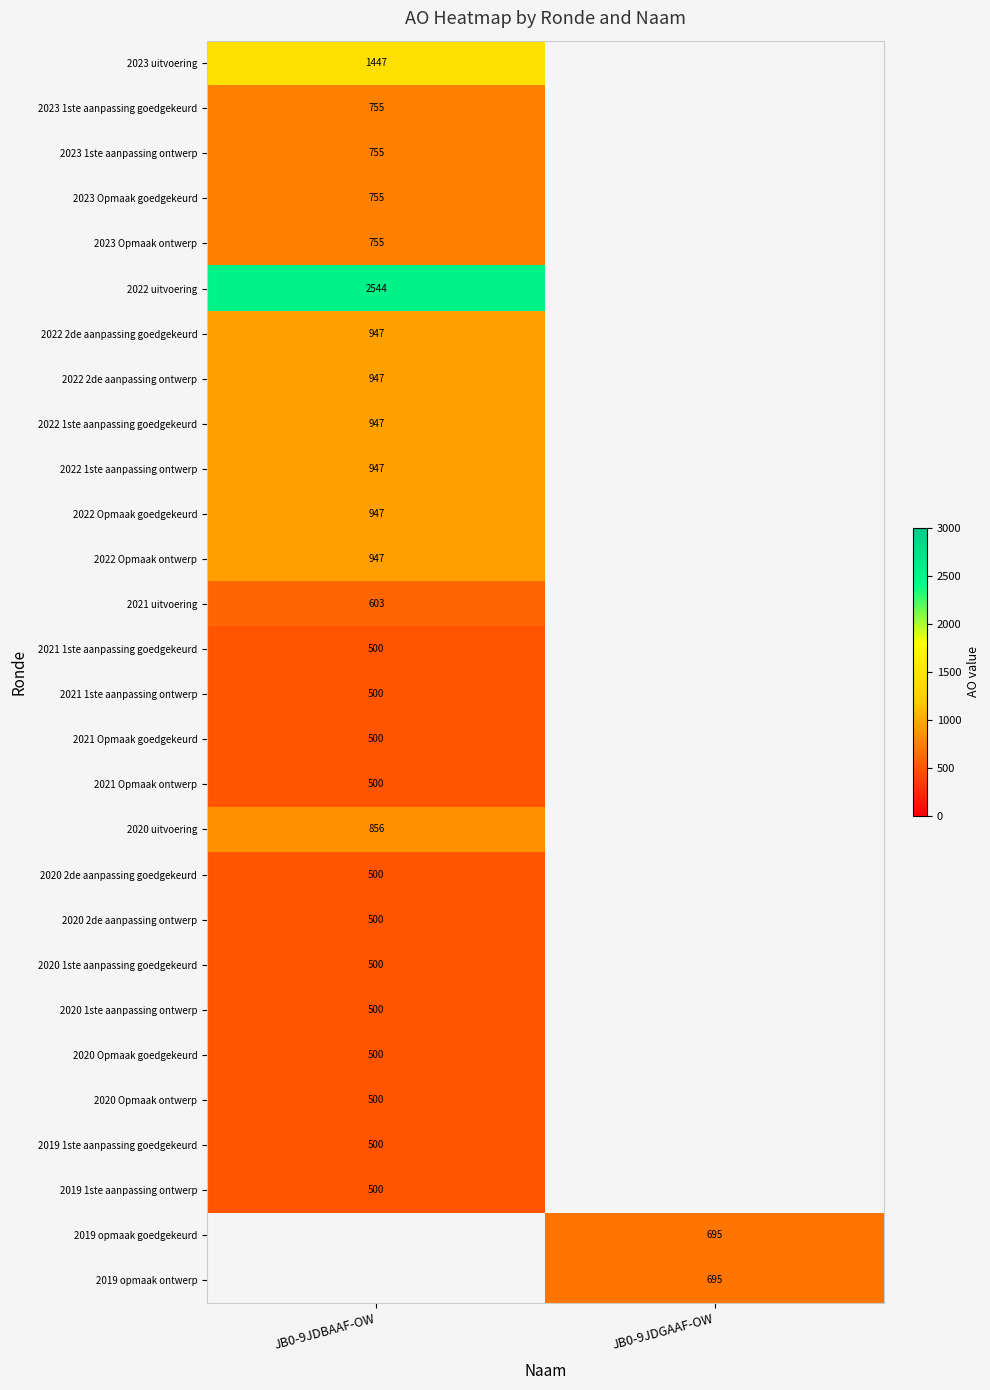

Is it true that 2019 opmaak goedgekeurd equals 695 at JB0-9JDGAAF-OW?

True